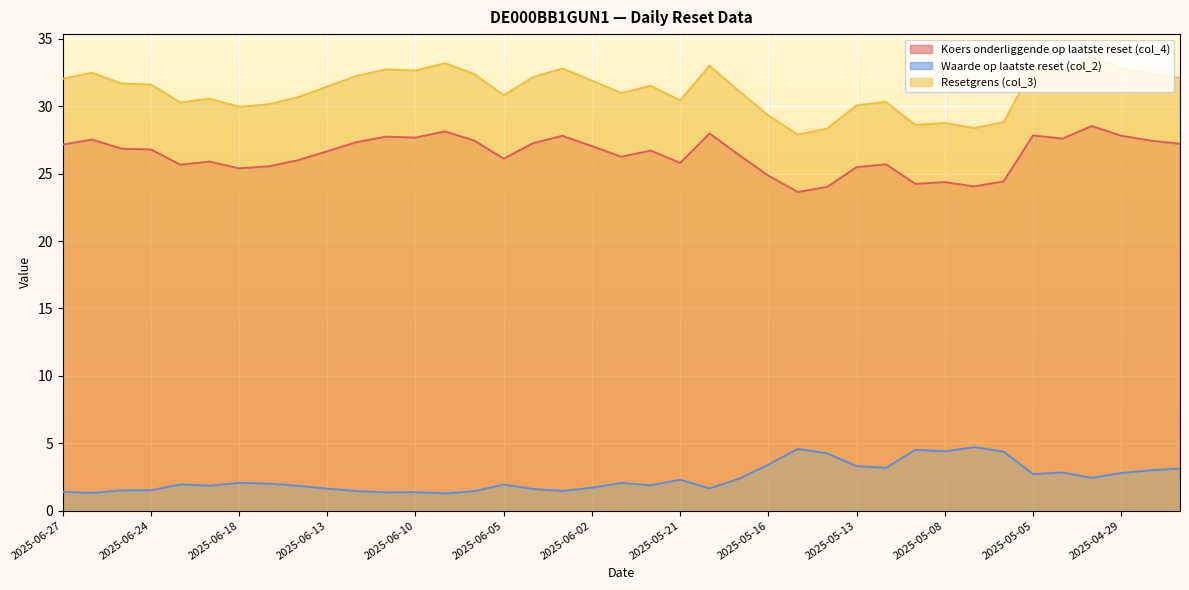

What are all the series names shown in the legend?

Koers onderliggende op laatste reset (col_4), Waarde op laatste reset (col_2), Resetgrens (col_3)